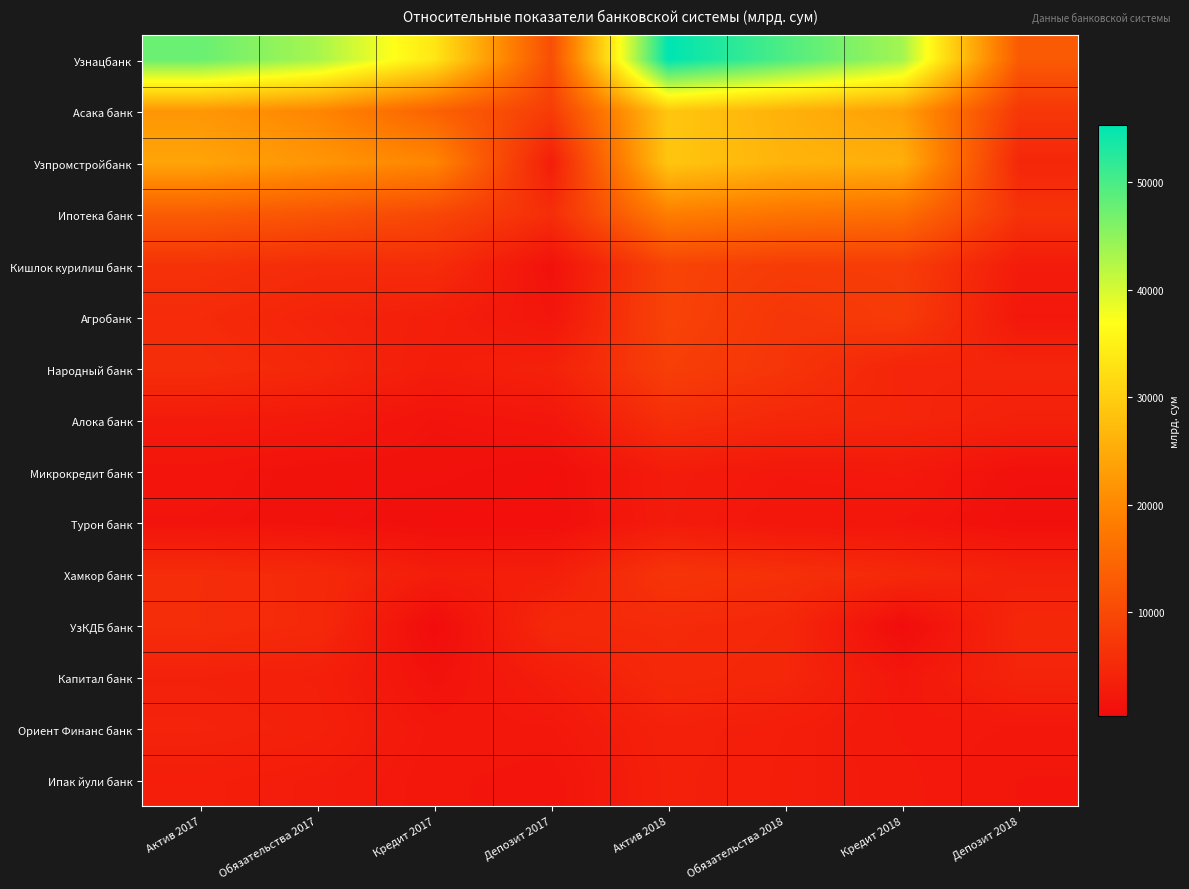

Which has a higher value, Кредит 2018 or Кредит 2017?

Кредит 2018